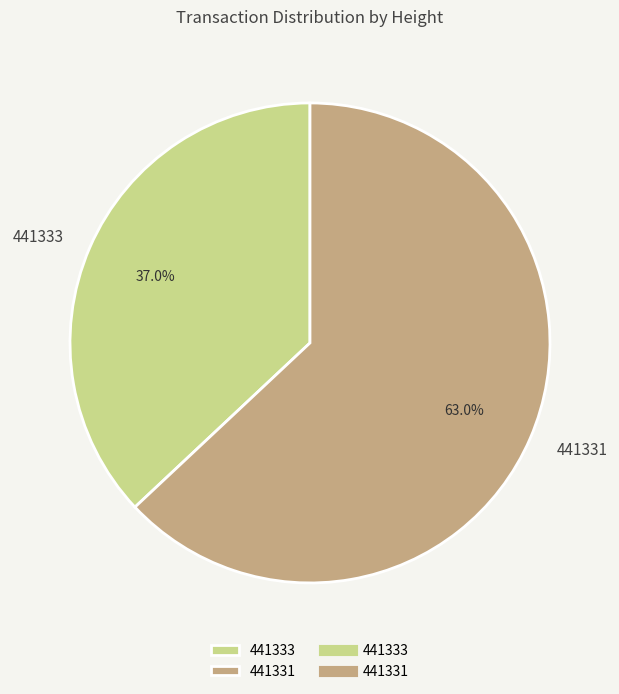

What is the ratio of the value at 441333 to the value at 441331?

0.6